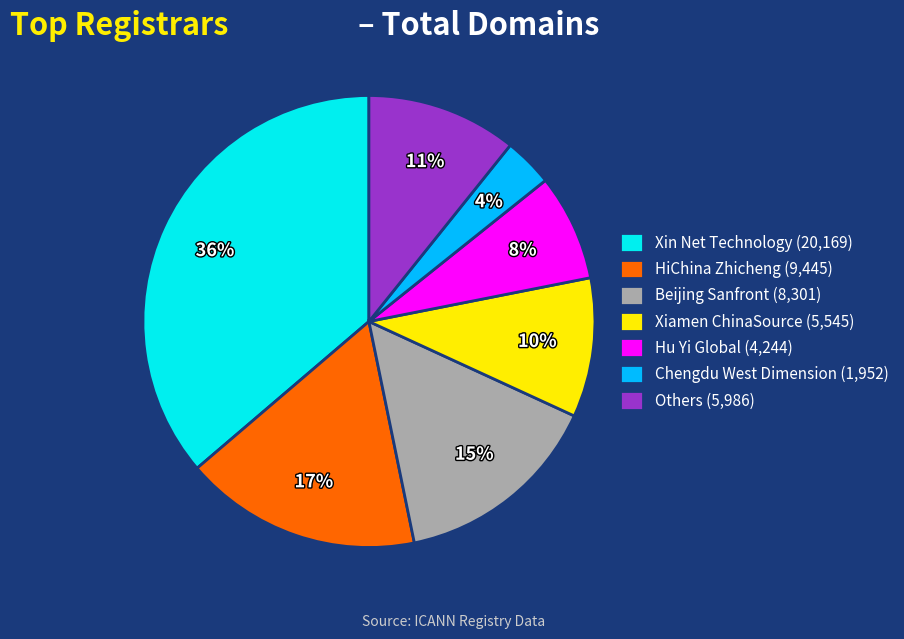

Is HiChina Zhicheng (9,445) the majority of the pie?

No